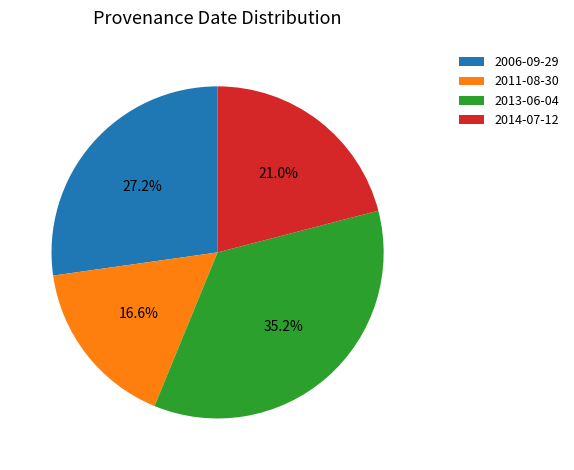

To the nearest percent, what is the combined percentage of 2011-08-30 and 2013-06-04?

52%